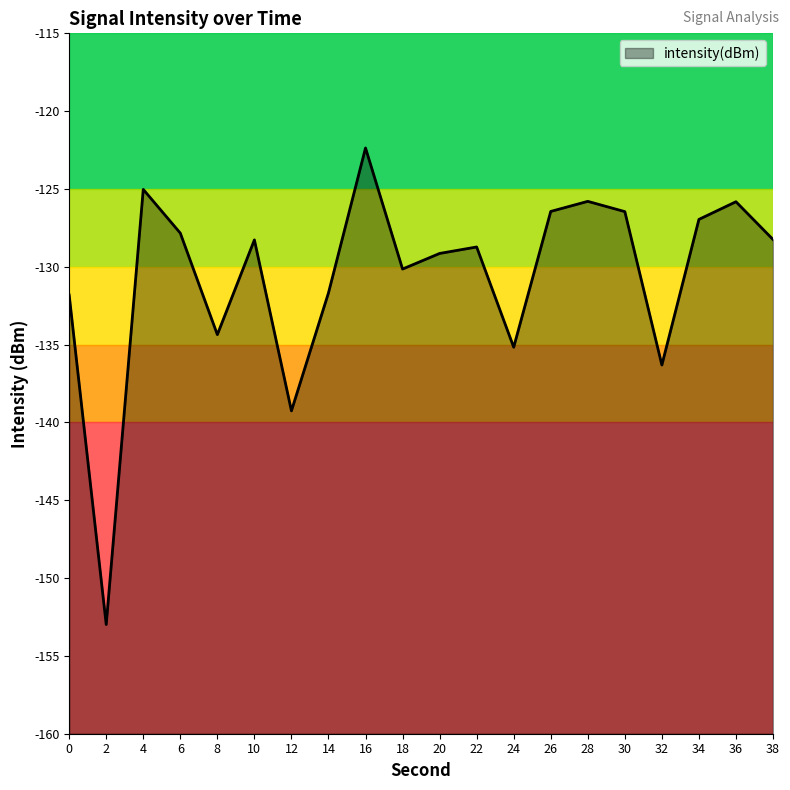

List the labels in order of value, largest first.

16, 4, 28, 36, 26, 30, 34, 6, 38, 10, 22, 20, 18, 14, 0, 8, 24, 32, 12, 2